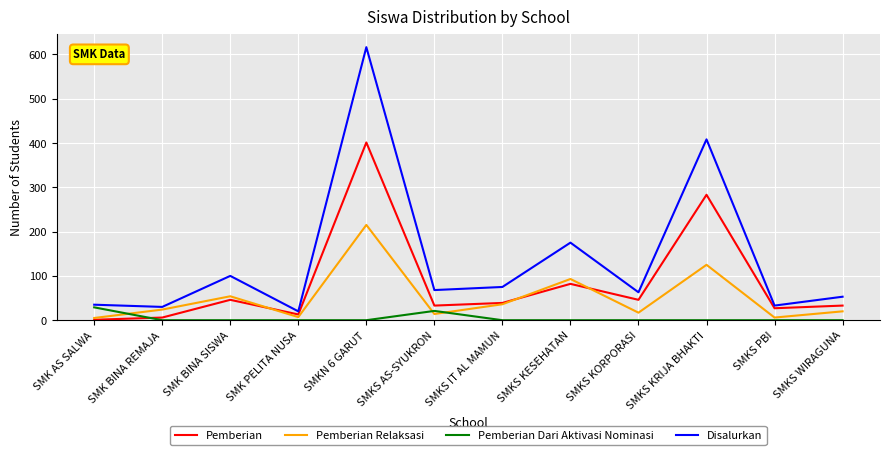

At how many categories does at least one series exceed 258?

2